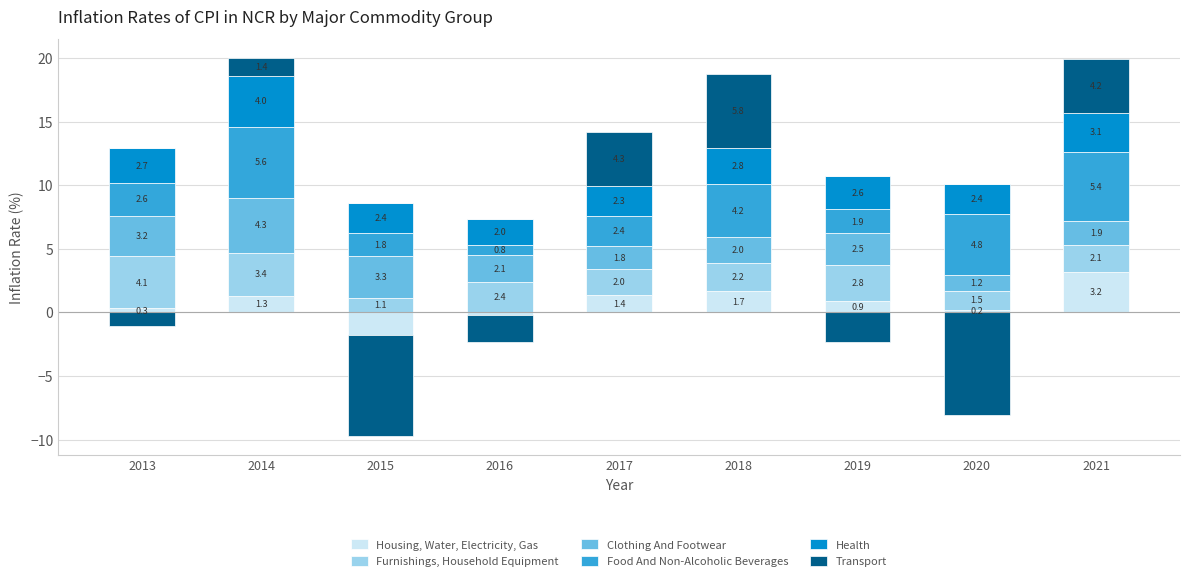

Which series has the widest spread of values?

Transport